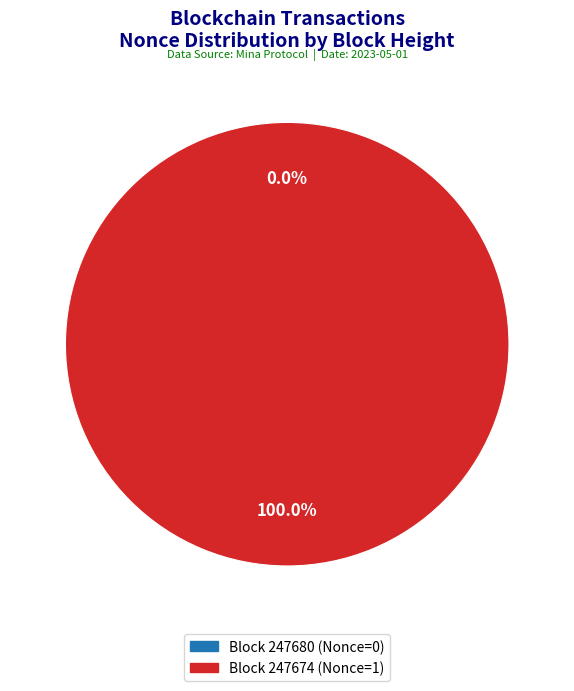

To the nearest percent, what is the difference between the 247674 and 247680 slice percentages?

100%